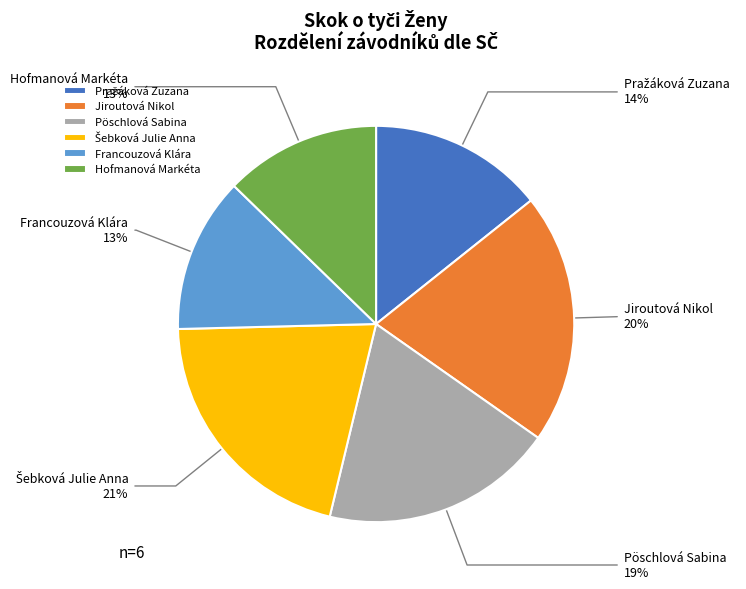

What is the ratio of the value at Hofmanová Markéta to the value at Pöschlová Sabina?

0.7